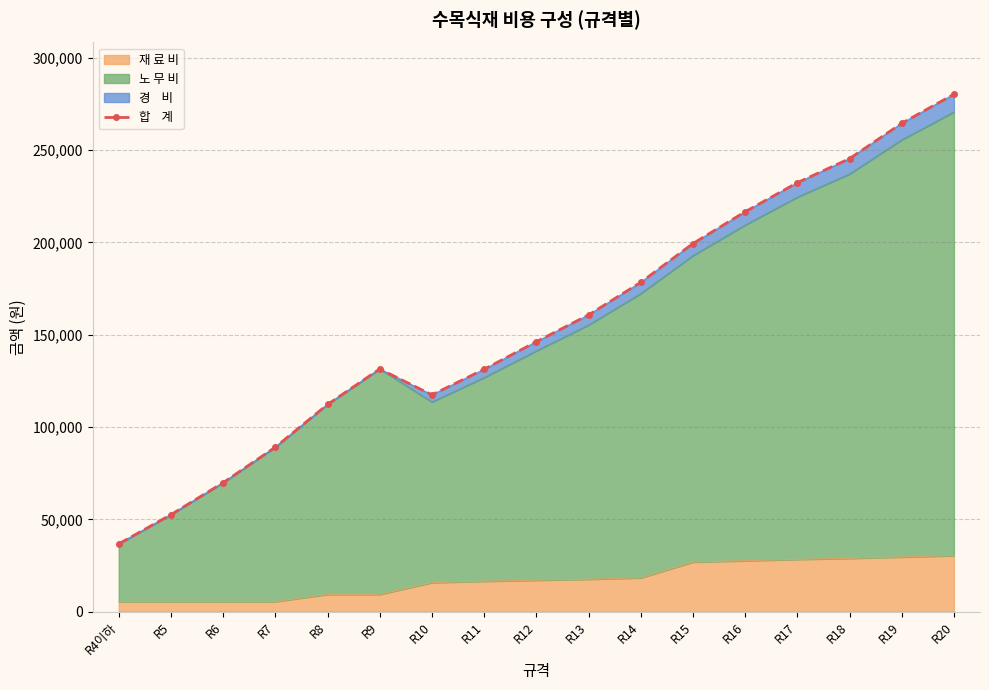

Reading right to left, transcribe all the data shown in this chart.

R20=280294	R19=264551	R18=245425	R17=232402	R16=216659	R15=199430	R14=178405	R13=160766	R12=146257	R11=131334	R10=117489	R9=131501	R8=112279	R7=89155	R6=69933	R5=52608	R4이하=36767